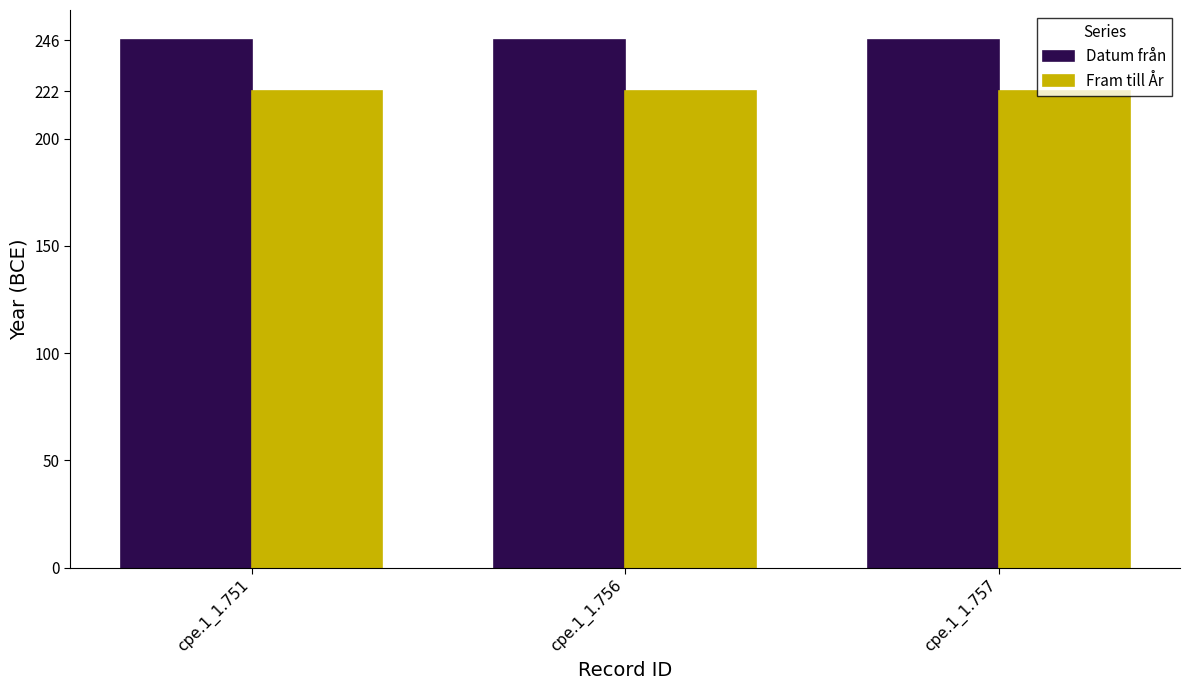

What is the spread (max minus min) of values at cpe.1_1.757?

24